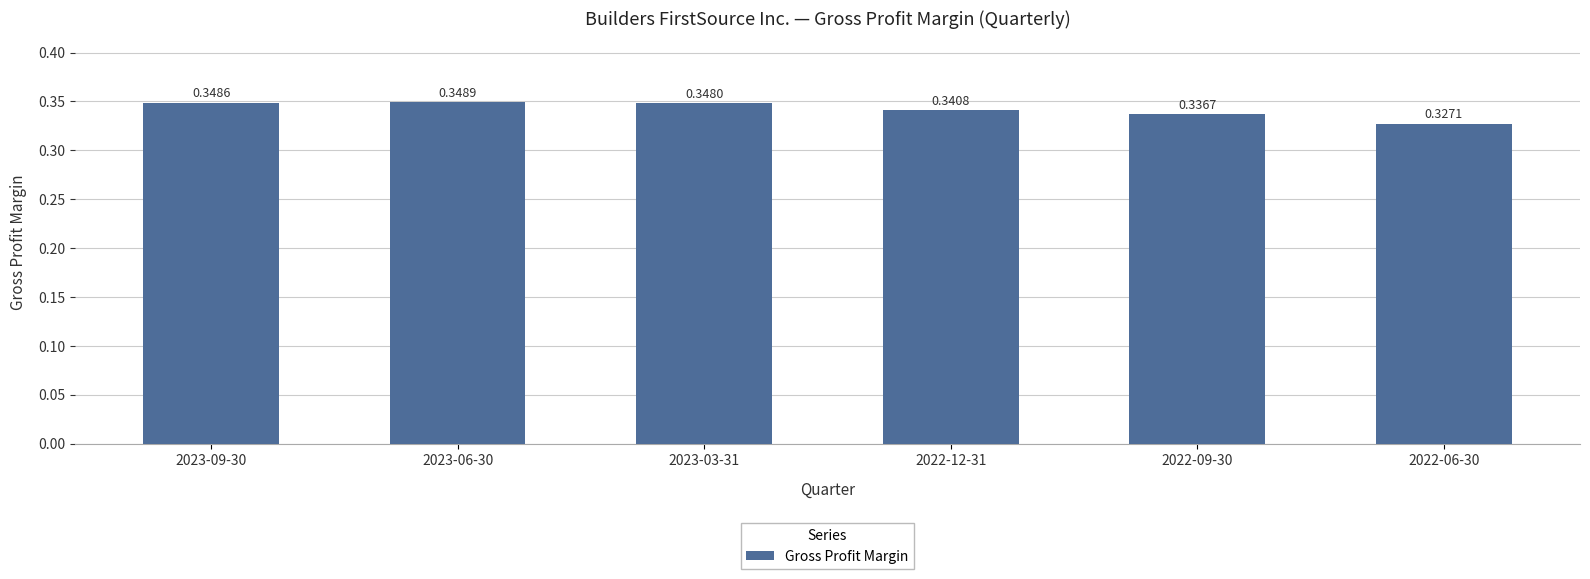

List the labels in order of value, smallest first.

2022-06-30, 2022-09-30, 2022-12-31, 2023-03-31, 2023-09-30, 2023-06-30